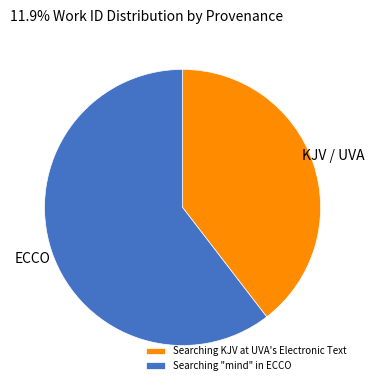

Rank the categories by value from lowest to highest.

Searching KJV at UVA's Electronic Text, Searching "mind" in ECCO